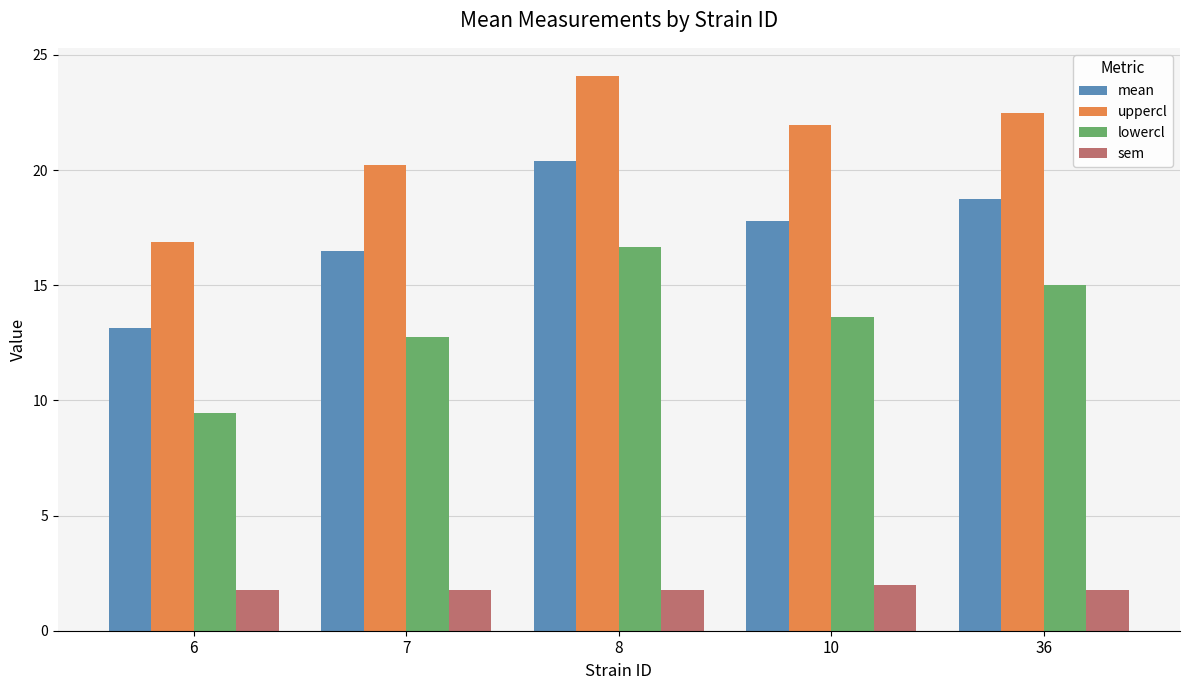

What is the spread (max minus min) of values at 7?

18.4